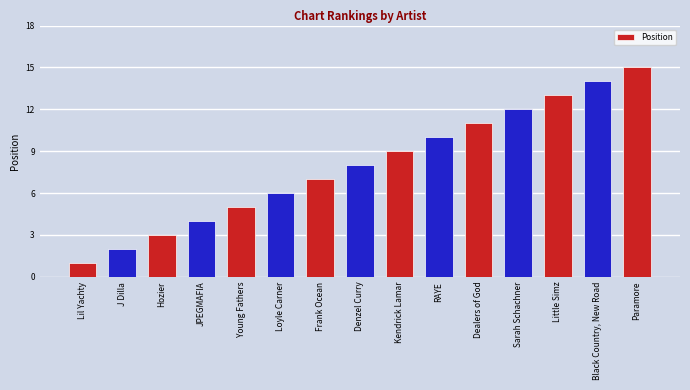

What is the label of the 3rd bar from the right?

Little Simz